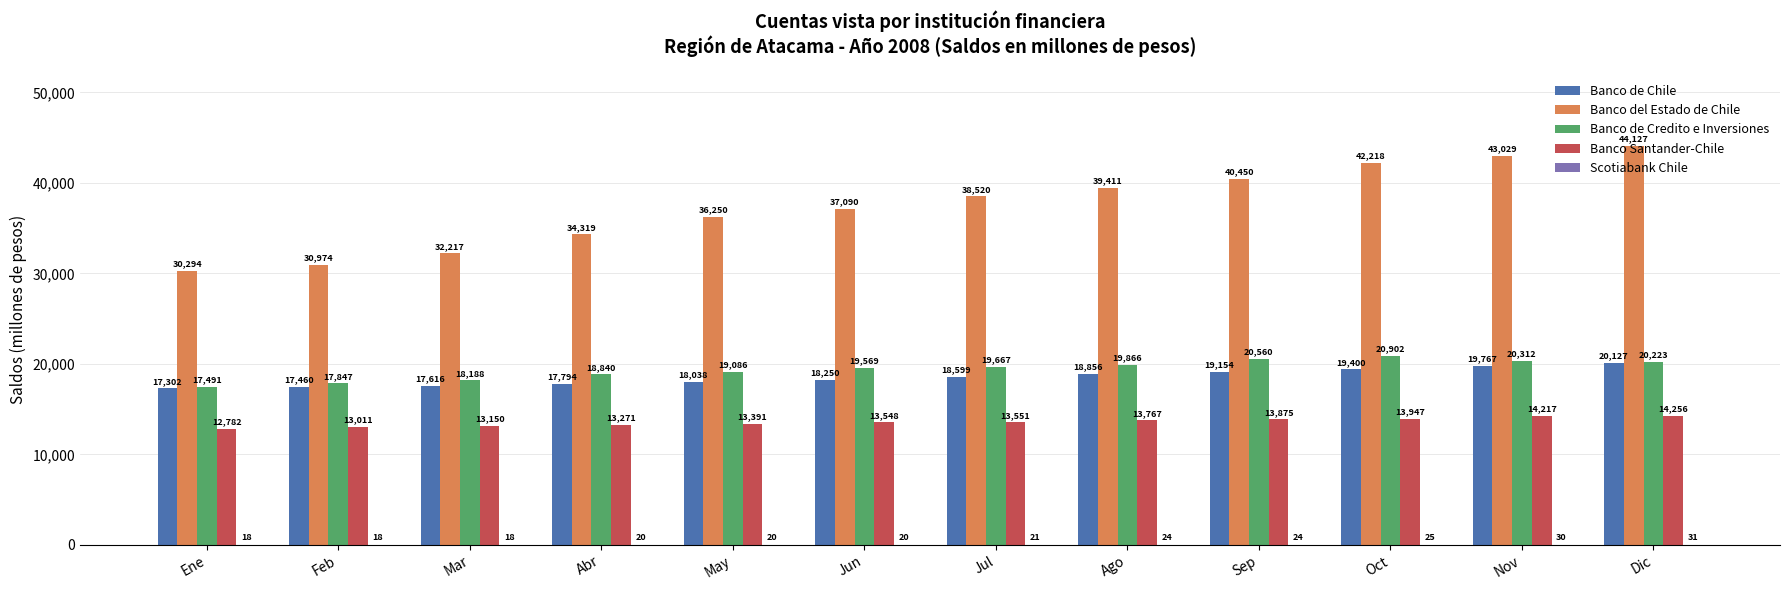

What is the sum of all Banco de Chile values?

222363